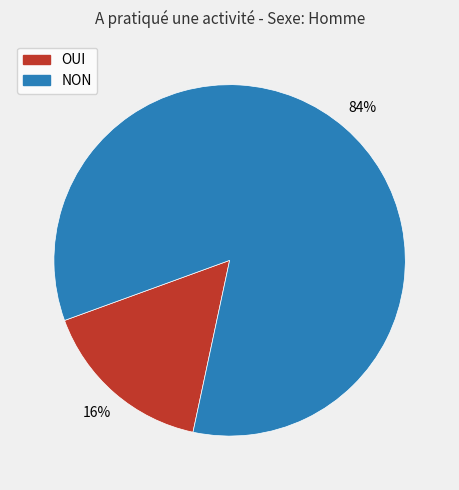

Is the sum of NON and OUI greater than half?

Yes